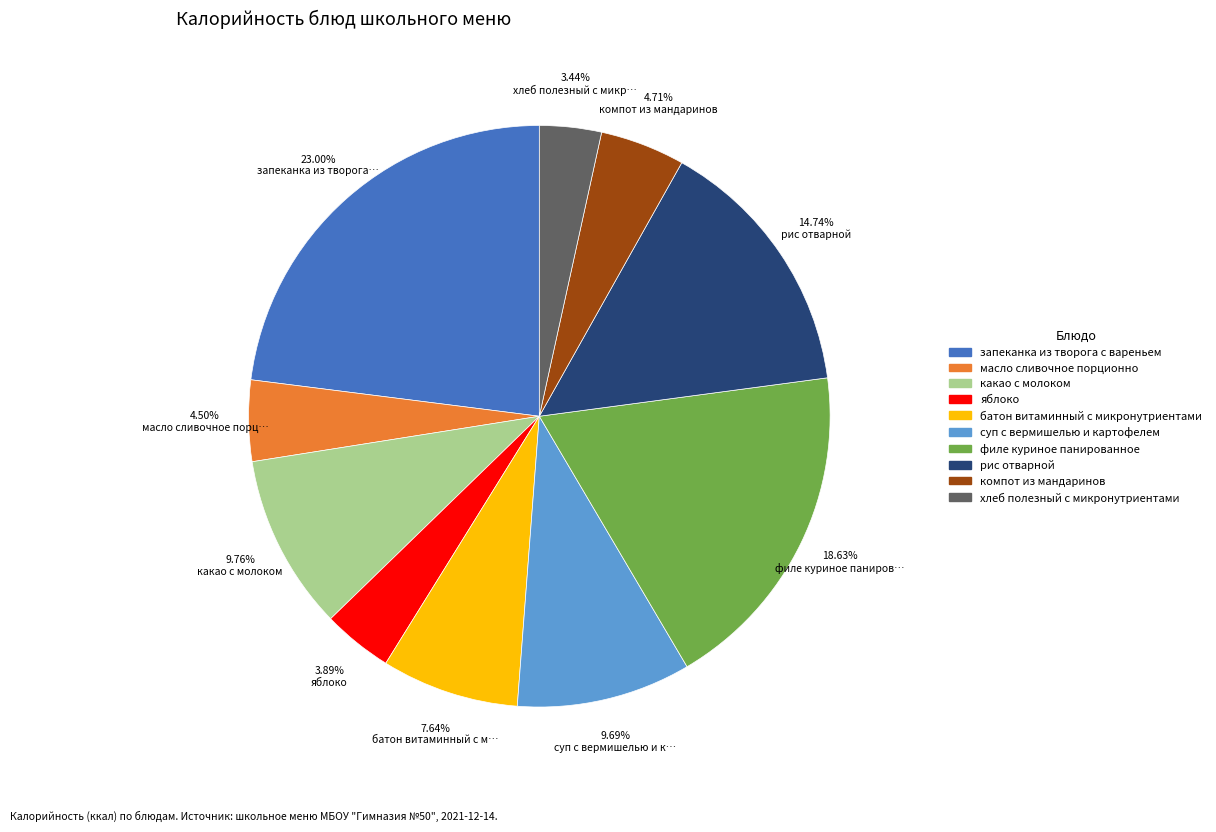

The какао с молоком slice represents 1% of the pie. True or false?

False